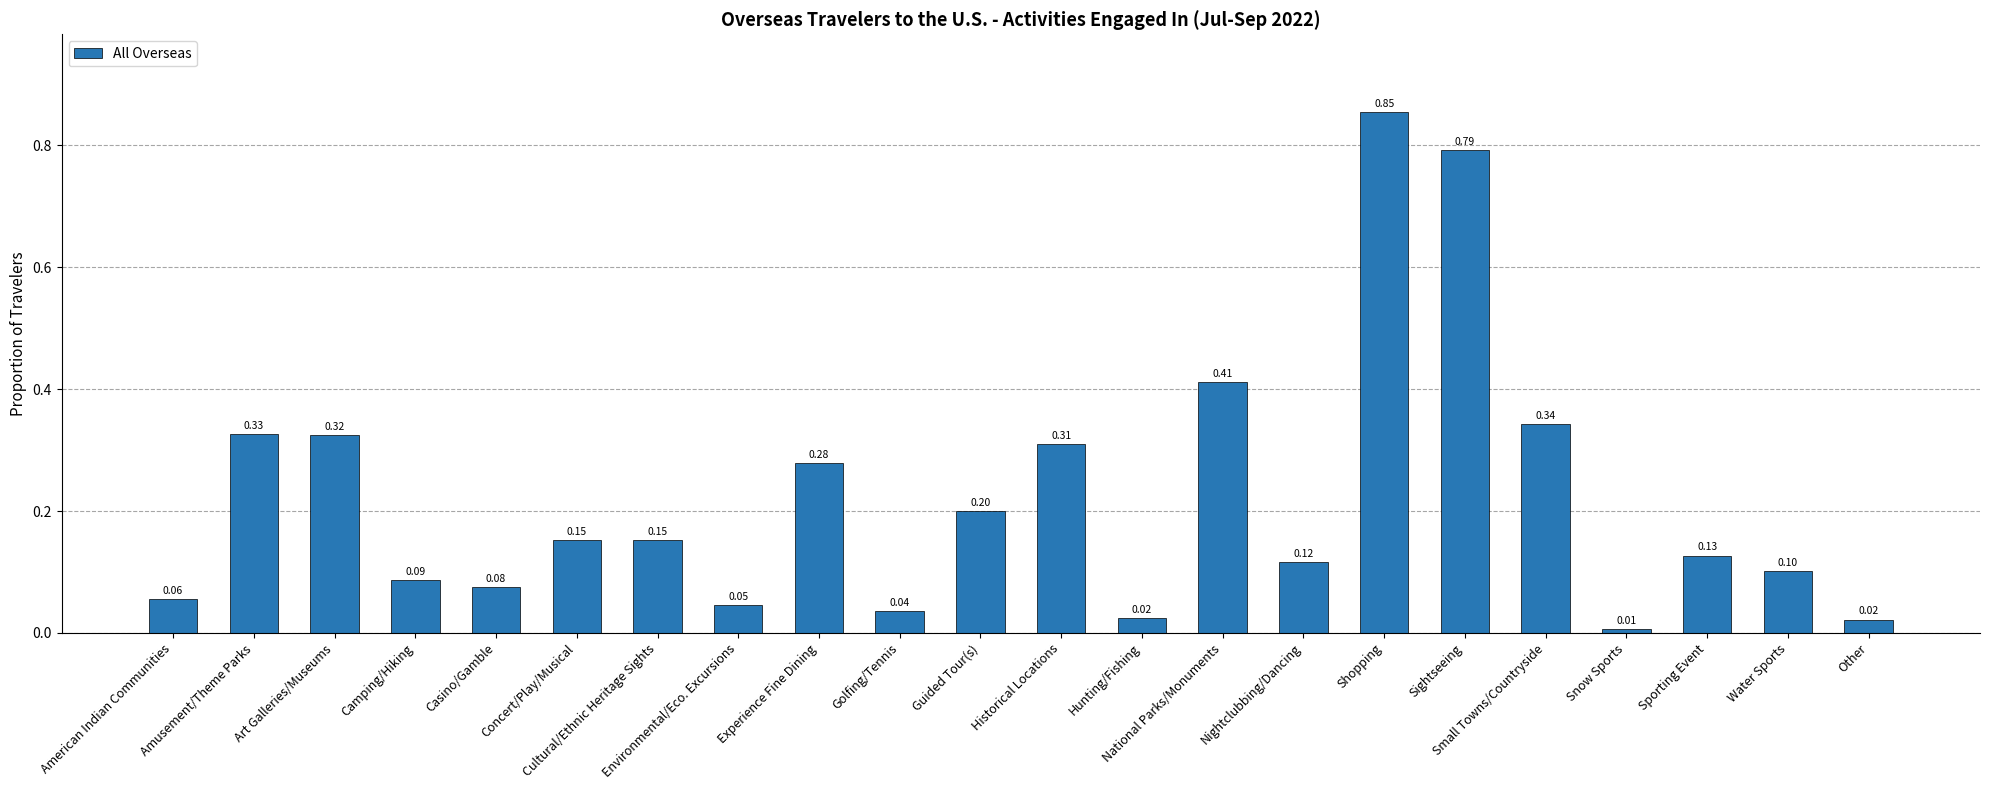

Which category has the highest value across all series?

Shopping